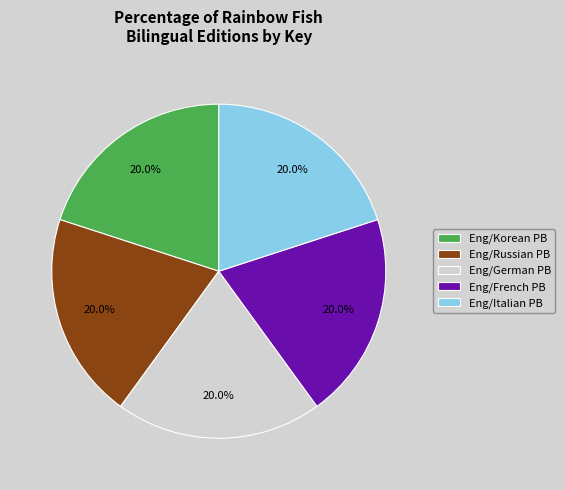

To the nearest percent, what portion does Eng/Russian PB represent?

20%